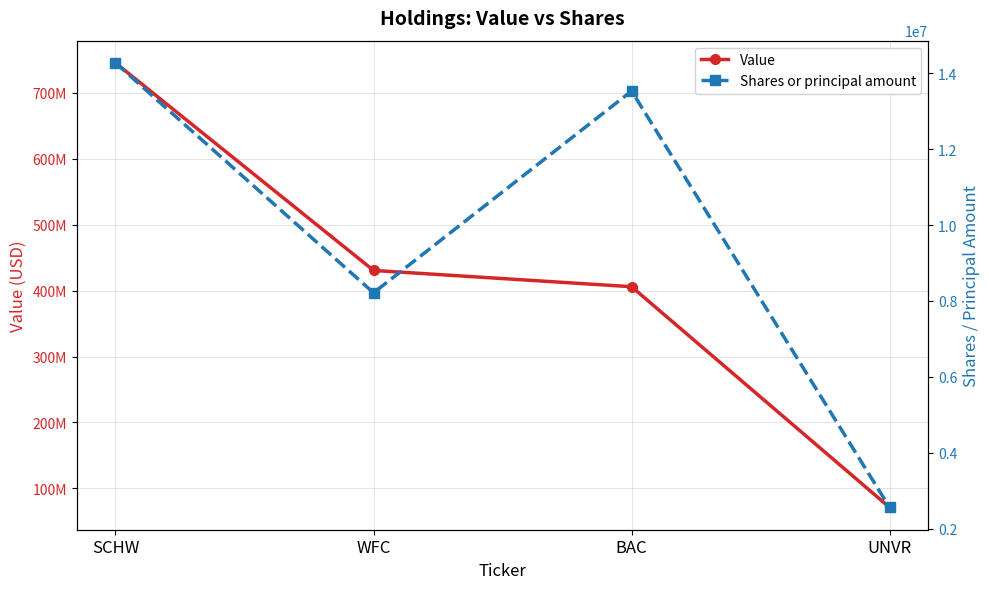

Rank the series at BAC from lowest to highest value.

Shares or principal amount, Value